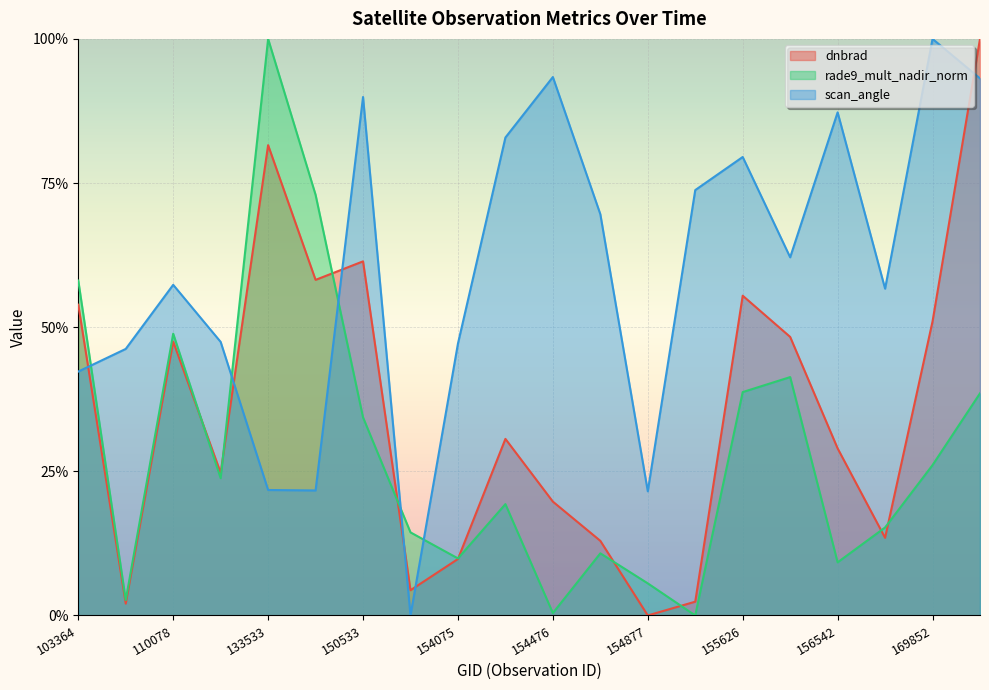

How many lines are shown in the chart?

3